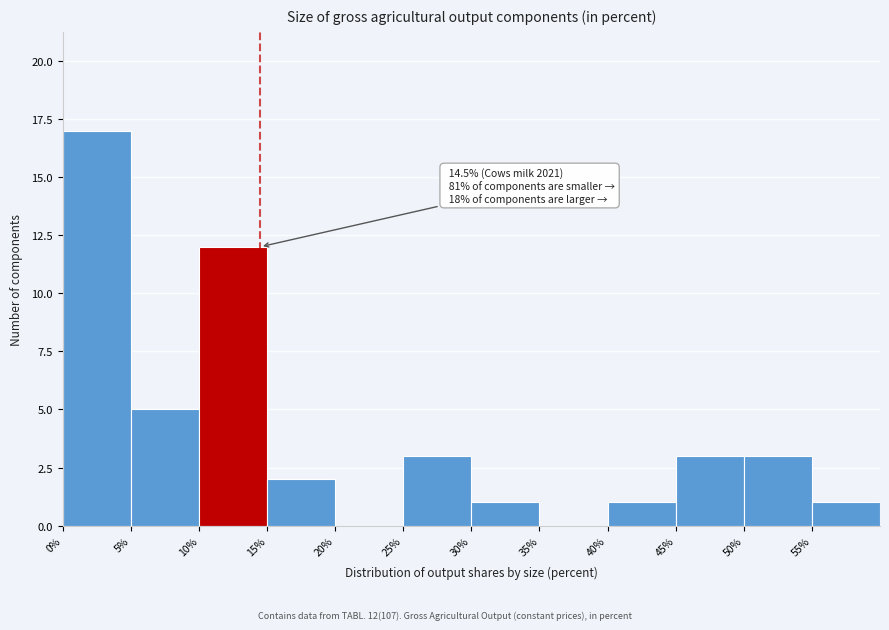

Which range on the x-axis has the tallest bar?

0 to 5